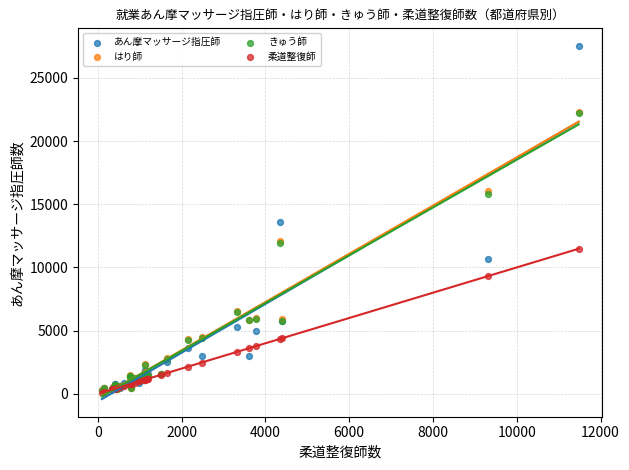

Which series has the widest spread of Y values?

あん摩マッサージ指圧師